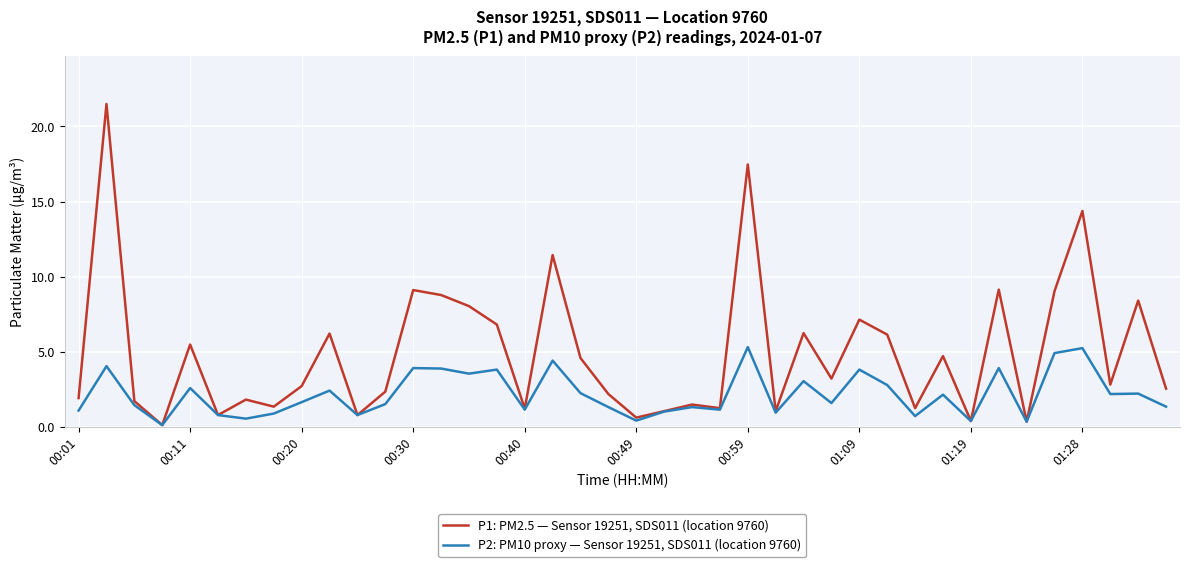

How many categories are shown in the chart?

40